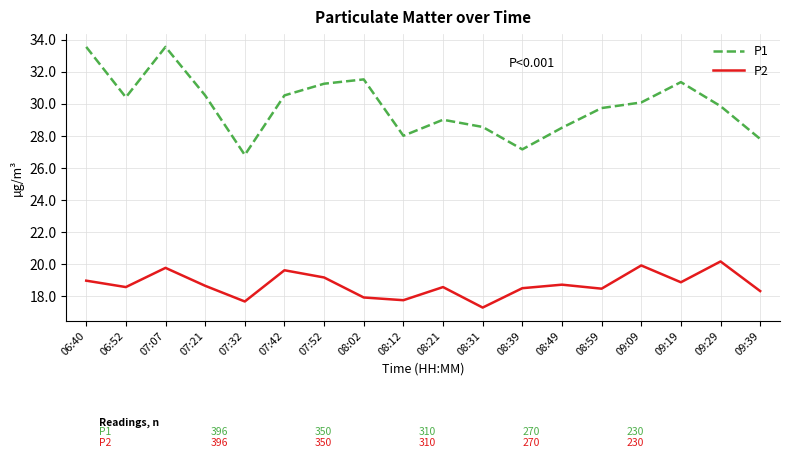

At which category is the sum across all series the highest?

07:07